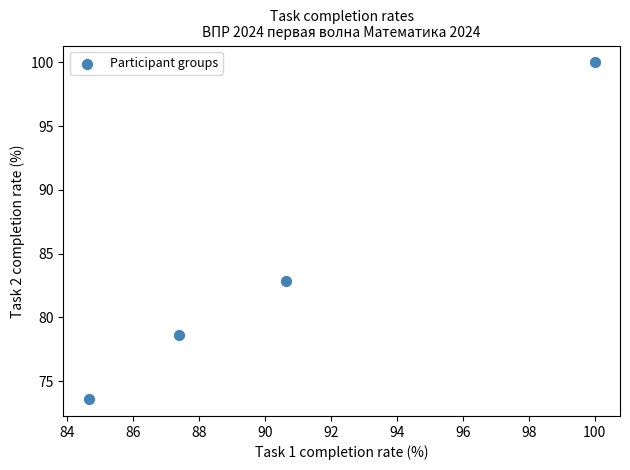

What Y value in the scatter plot is closest to 86?

82.8